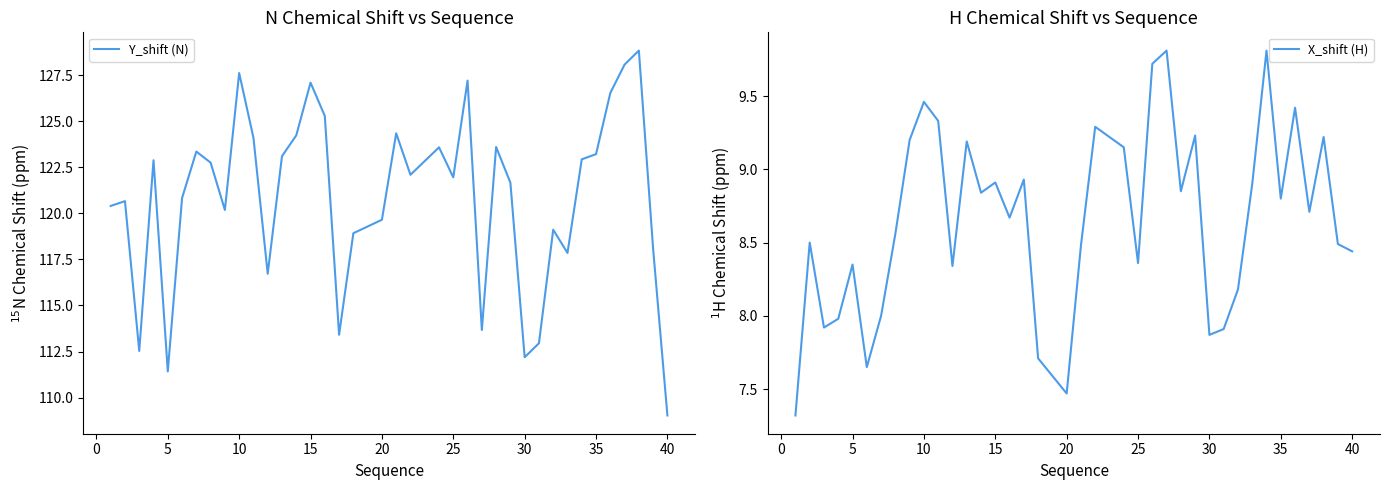

True or false: Y_shift (N) has a value of 123.2 at 35.

True